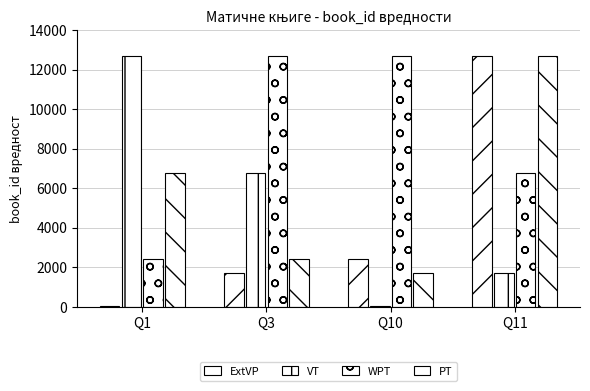

How many data points does each series have?

4